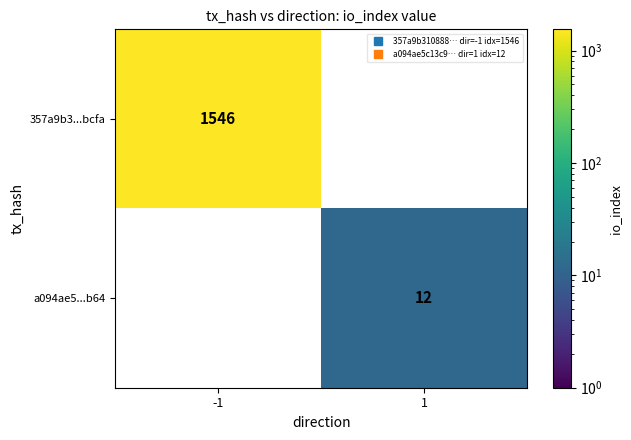

What is the highest value of the 357a9b3...bcfa series?

1546.0